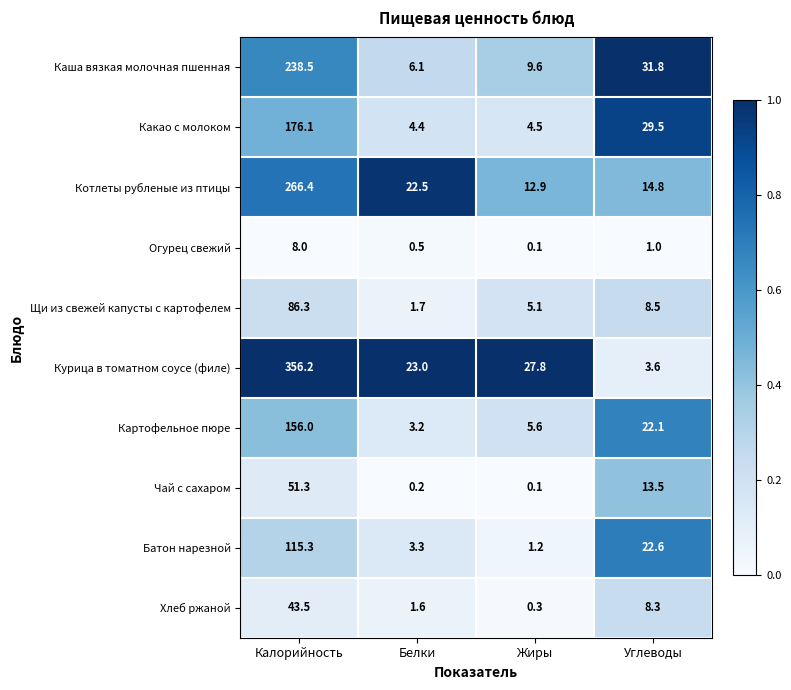

At which category is the sum across all series the highest?

Калорийность